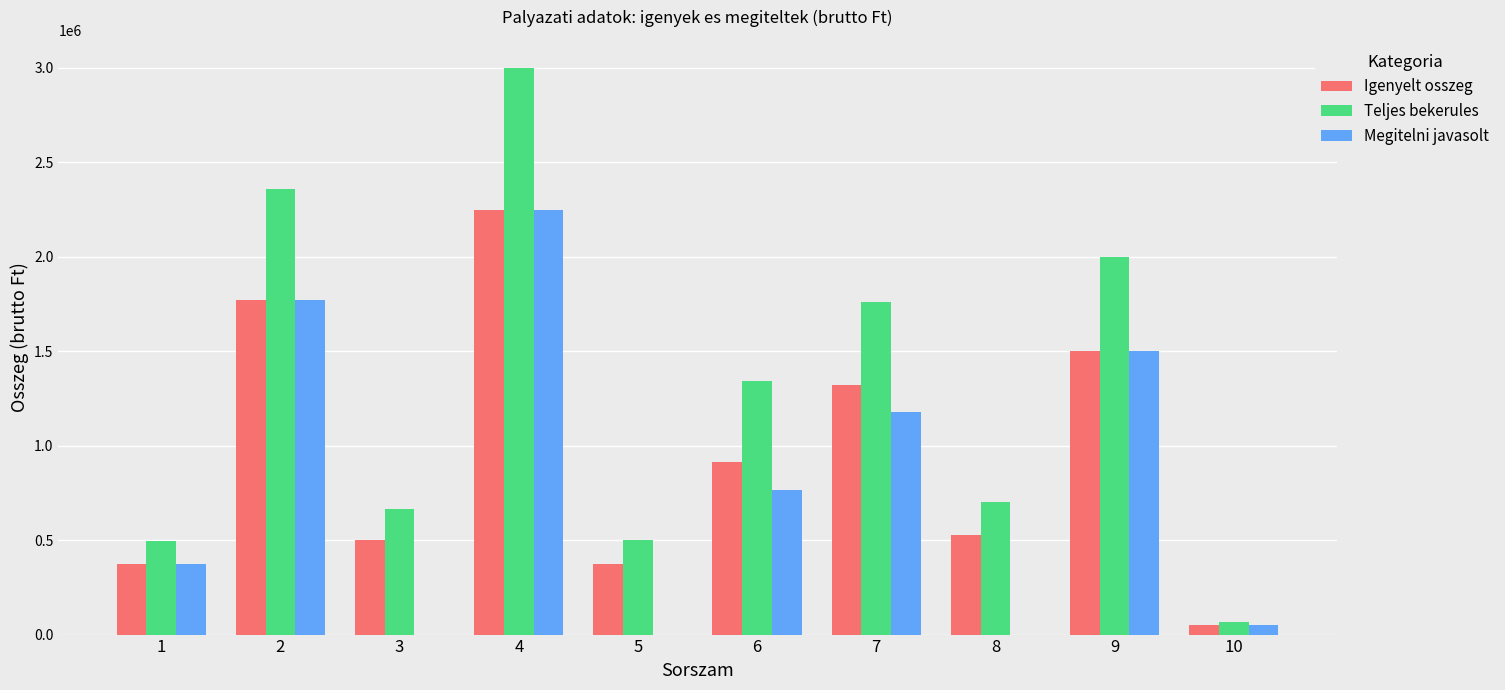

What is the highest value of the Megitelni javasolt series?

2249170